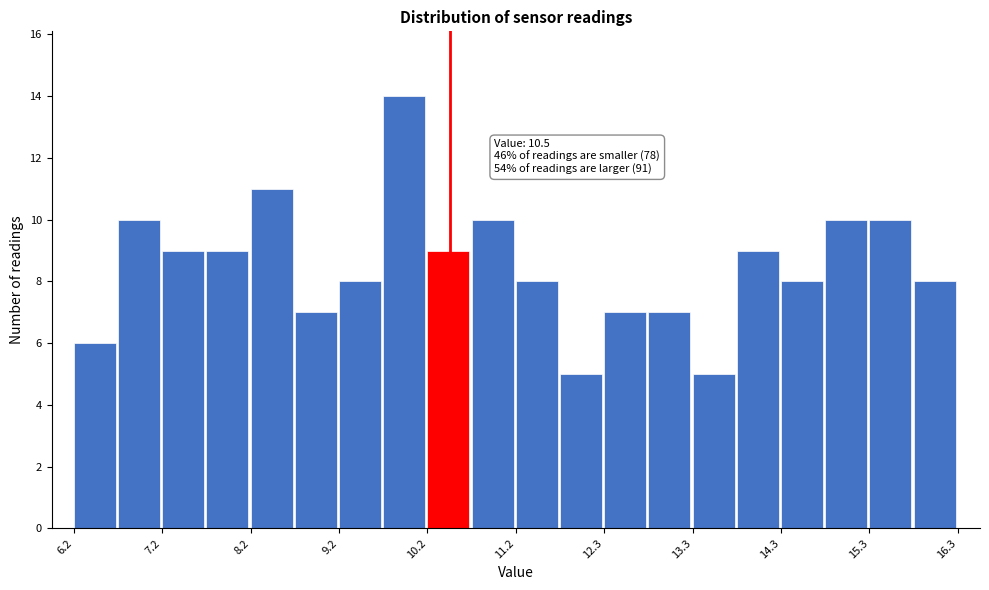

Around what value on the x-axis is the tallest bar? Give the approximate position of its centre, as read against the axis.

10.0